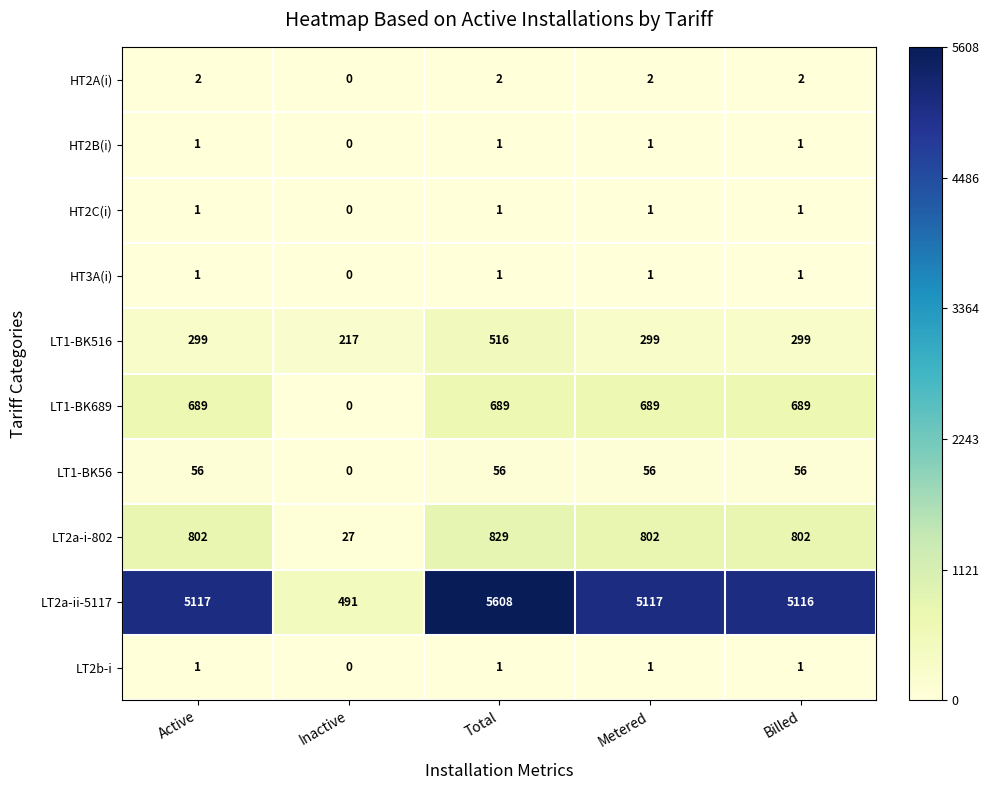

What is the difference between the maximum and minimum values in the LT2a-ii-5117 series?

5117